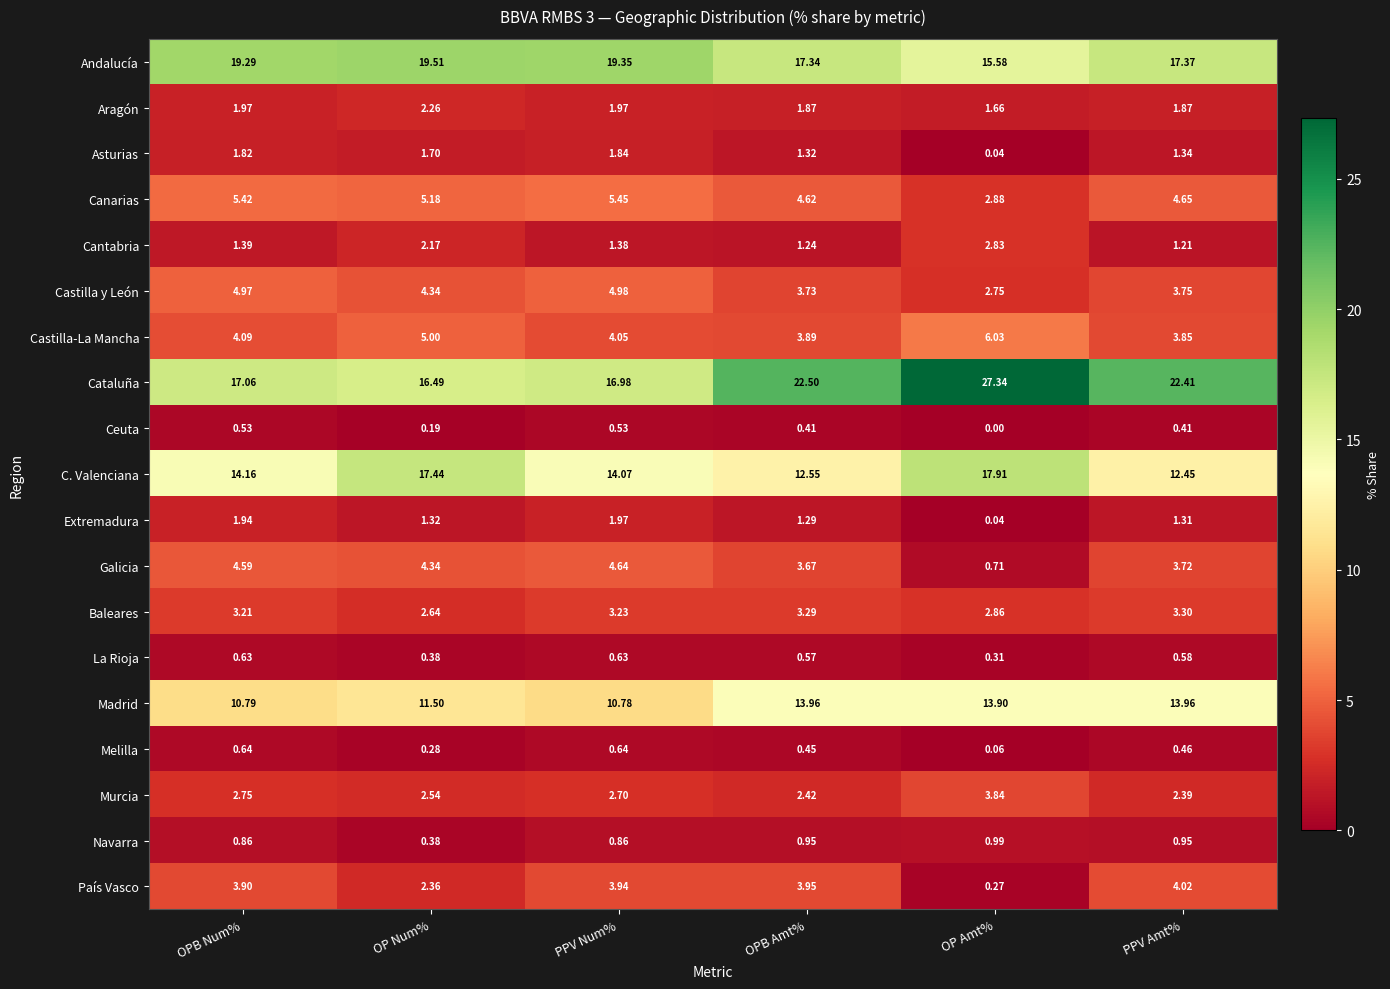

Which series has the largest total across all categories?

Cataluña